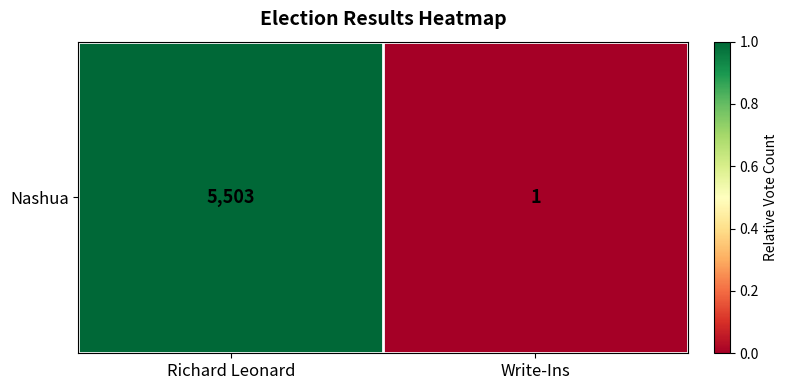

Which category has the highest value across all series?

Richard Leonard